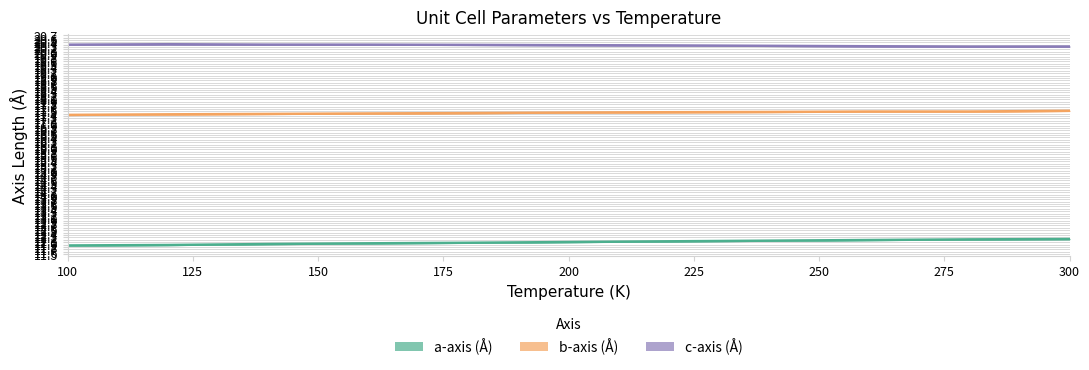

Rank the series by their average value, from lowest to highest.

a-axis (Å), b-axis (Å), c-axis (Å)